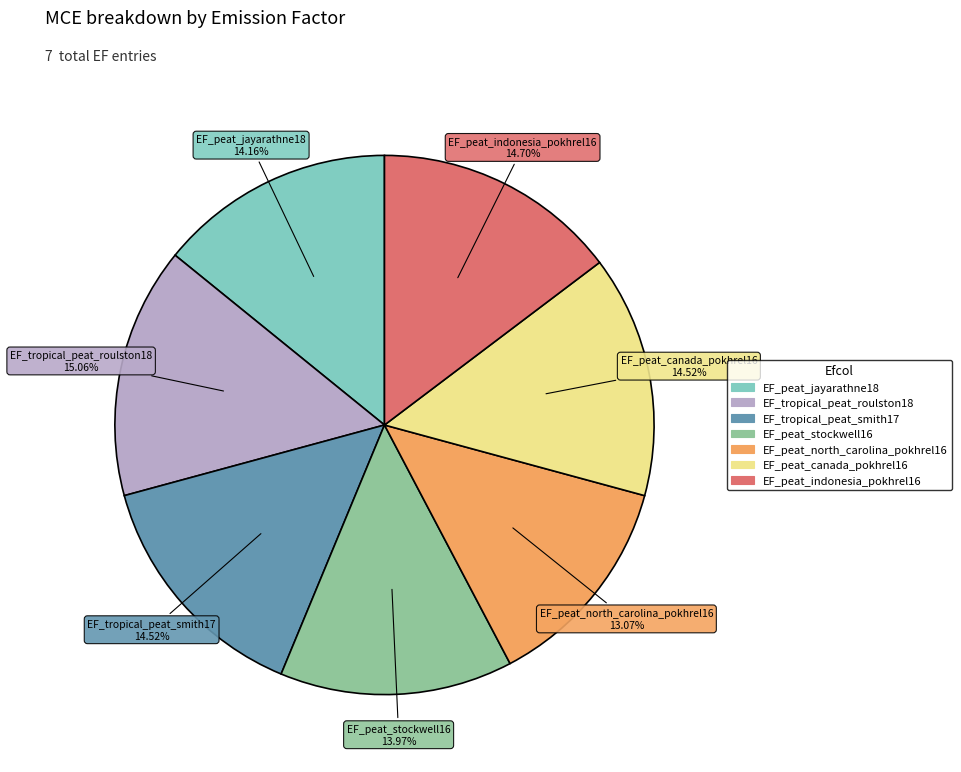

Which has a higher value, EF_tropical_peat_roulston18 or EF_peat_stockwell16?

EF_tropical_peat_roulston18